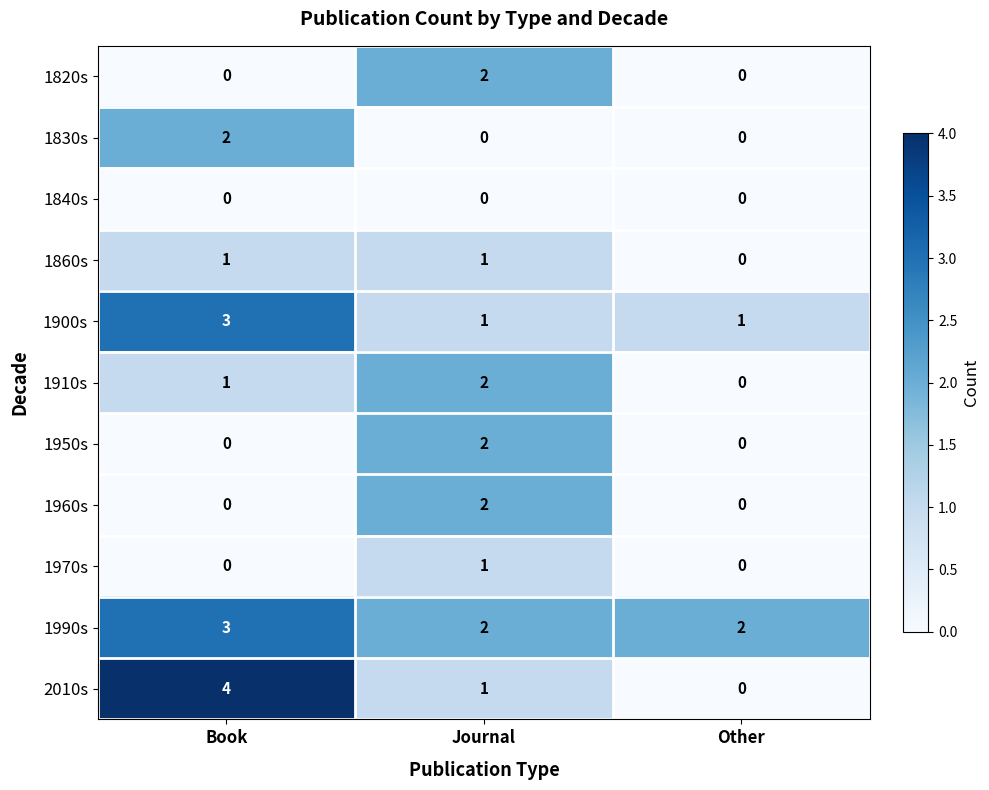

Is it true that 1960s equals -1 at Book?

False